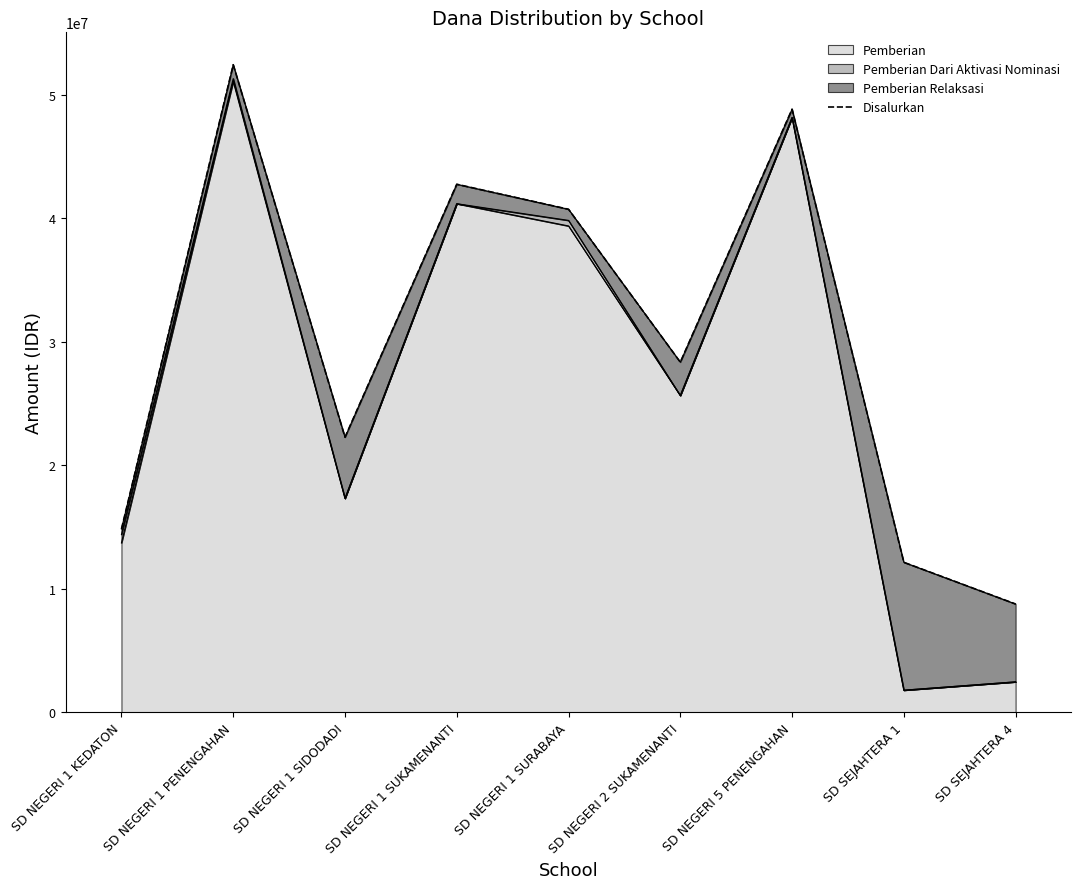

What is the smallest value displayed?

8775000